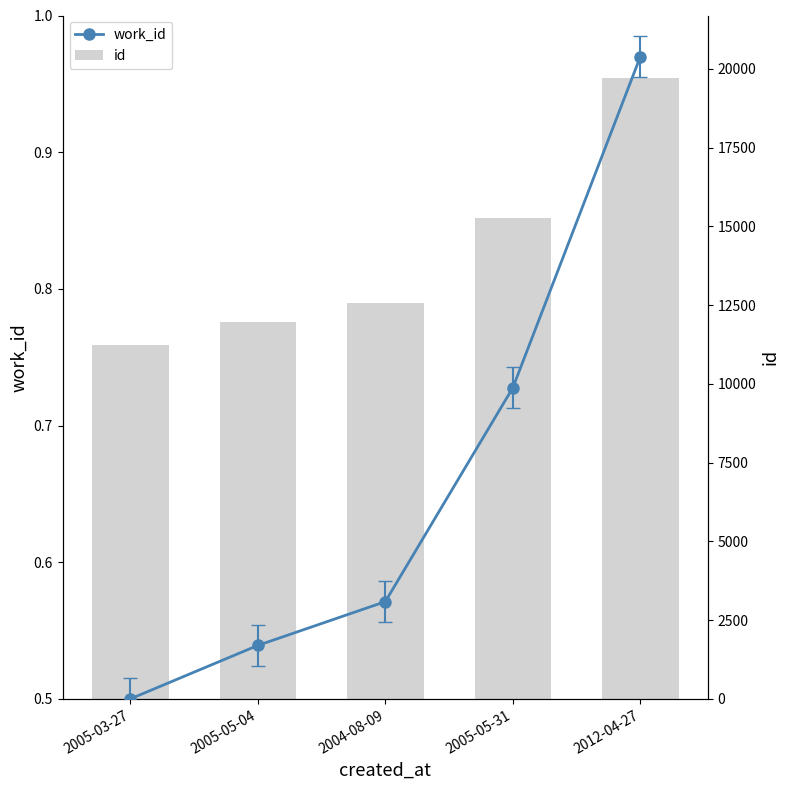

The id series shows 11247.0 at 2005-03-27. True or false?

True